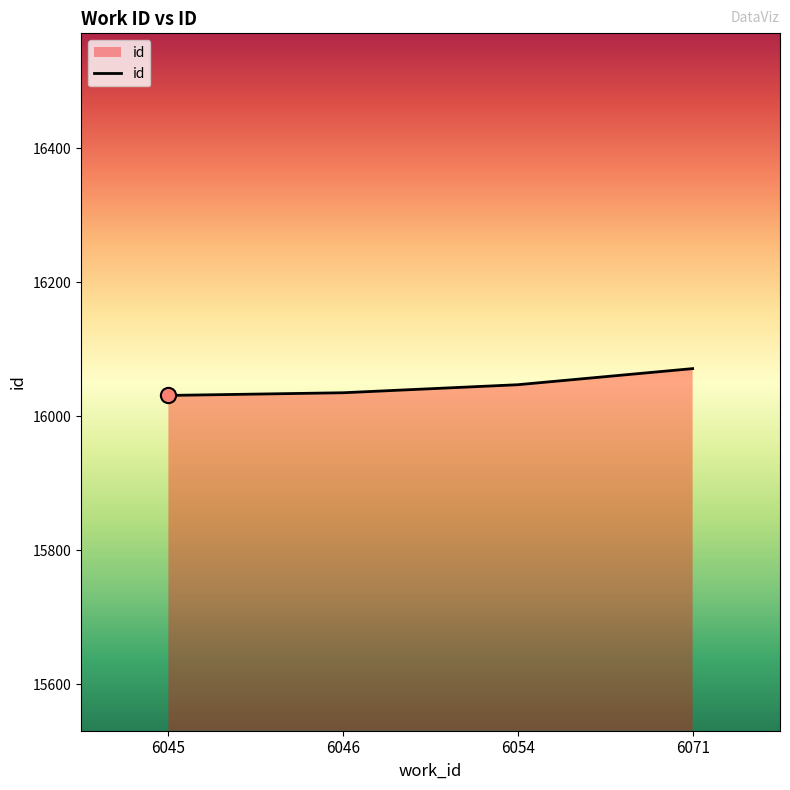

Which has a higher value, 6045 or 6054?

6054